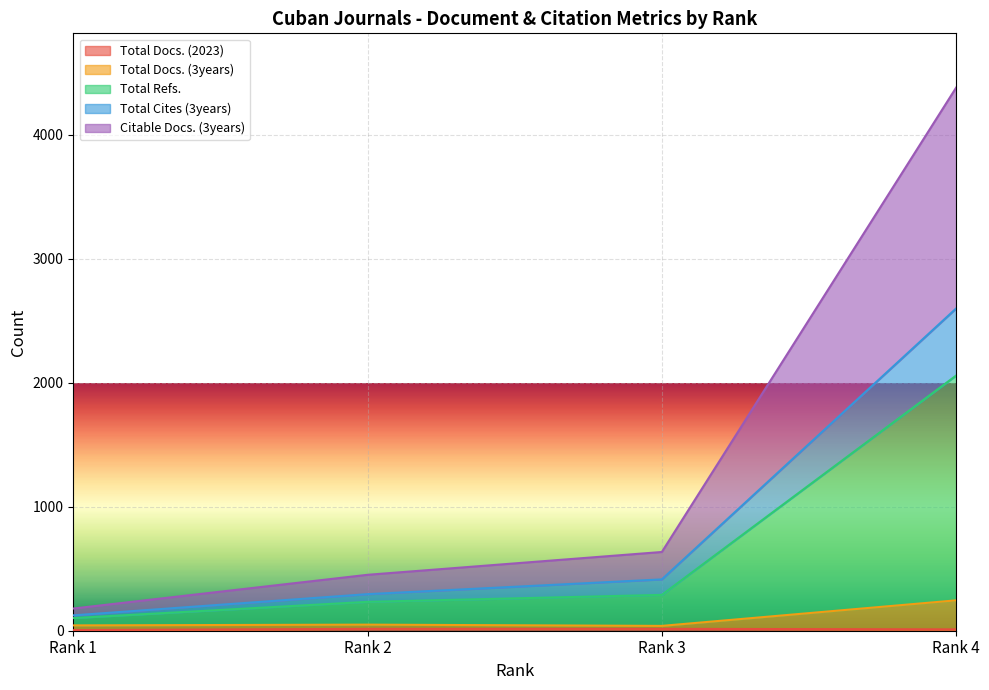

At which category does the chart reach its peak across all series?

Rank 4